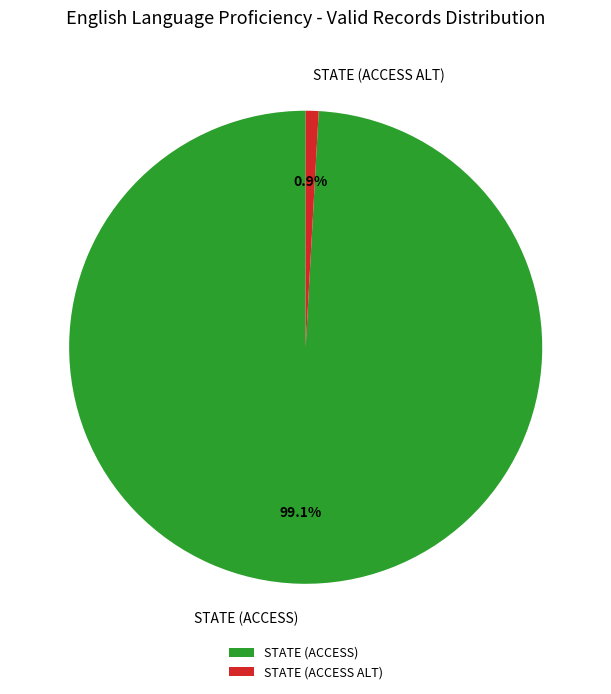

To the nearest percent, what percentage of the pie is STATE (ACCESS ALT)?

1%